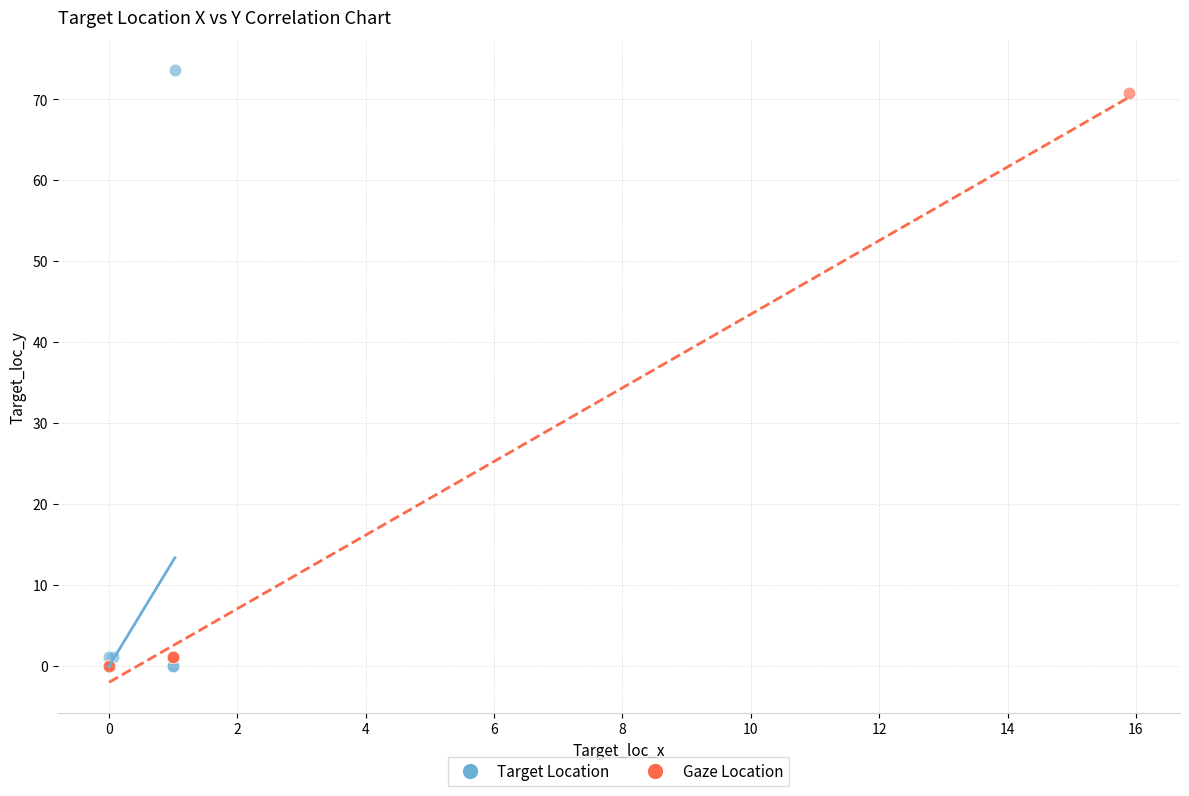

What are all the series names shown in the legend?

Target Location, Gaze Location